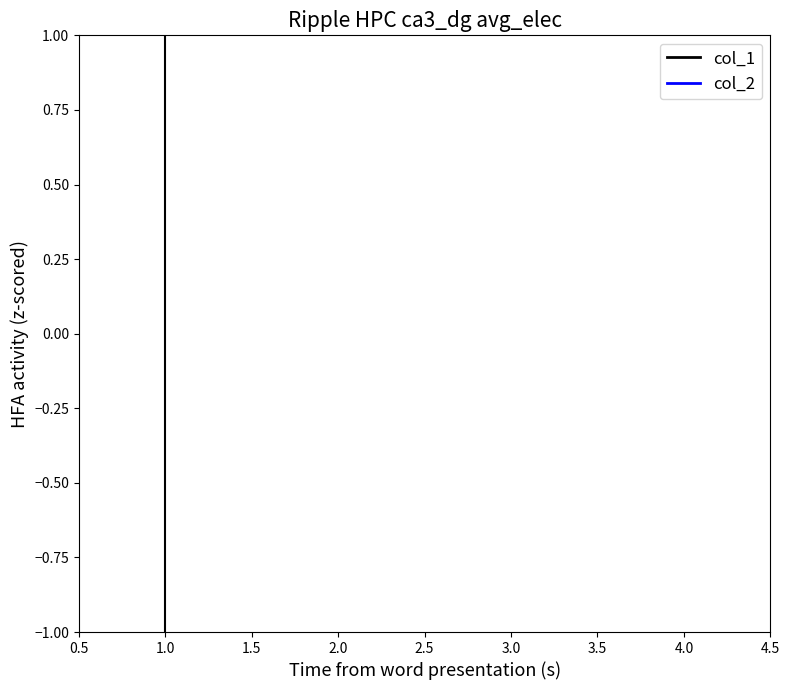

Is this an area chart (filled region under the line)?

No